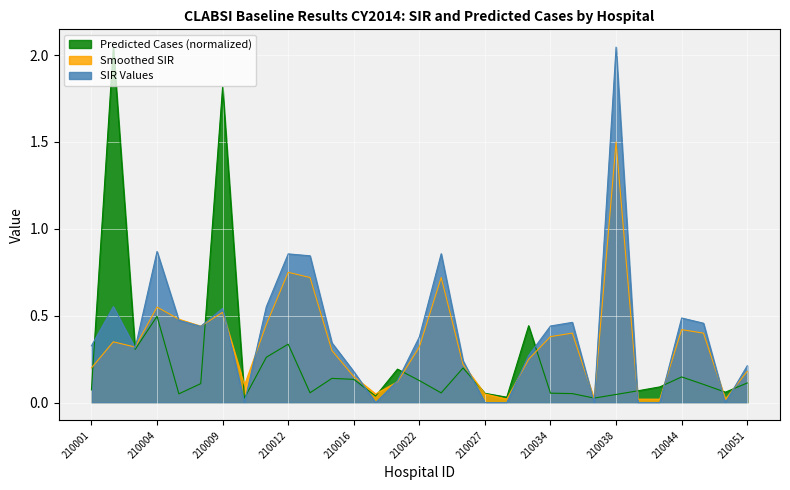

What is the spread (max minus min) of values at 210049?

0.1